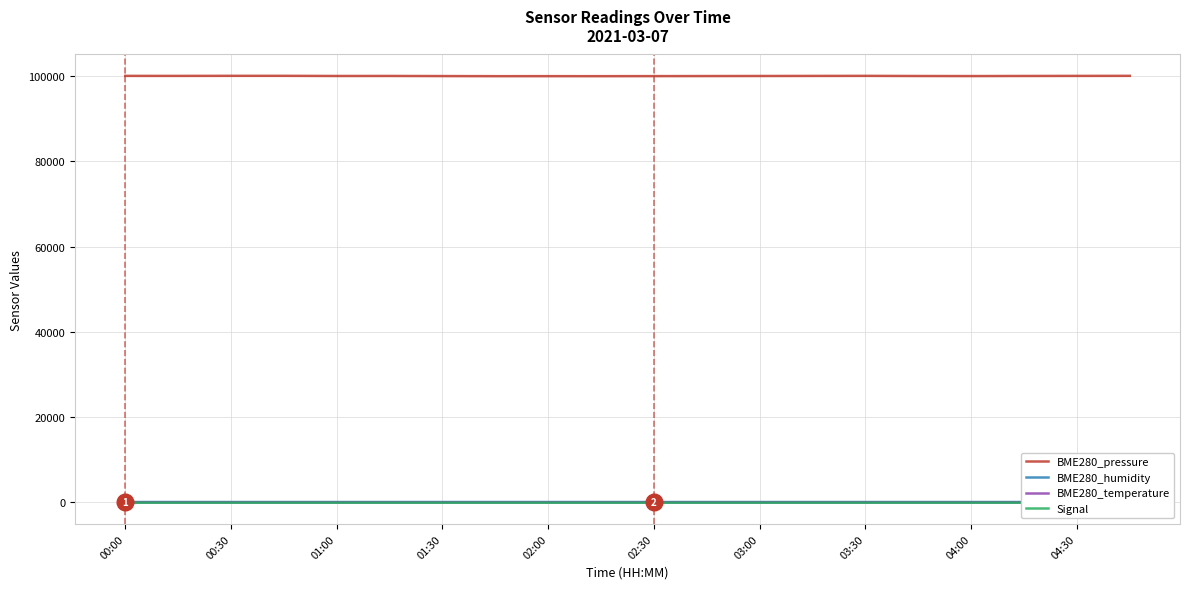

True or false: Signal and BME280_pressure cross at least once.

False